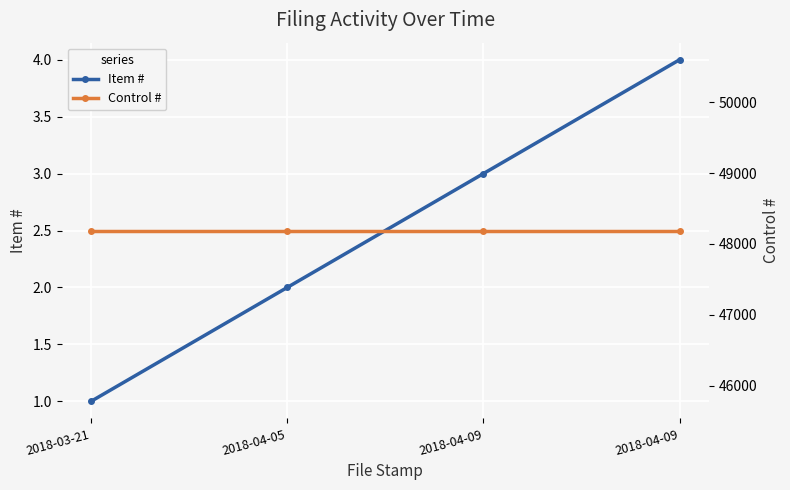

Reading left to right, list all the values displayed in this chart.

Item #: 1	2	3	4
Control #: 48189	48189	48189	48189